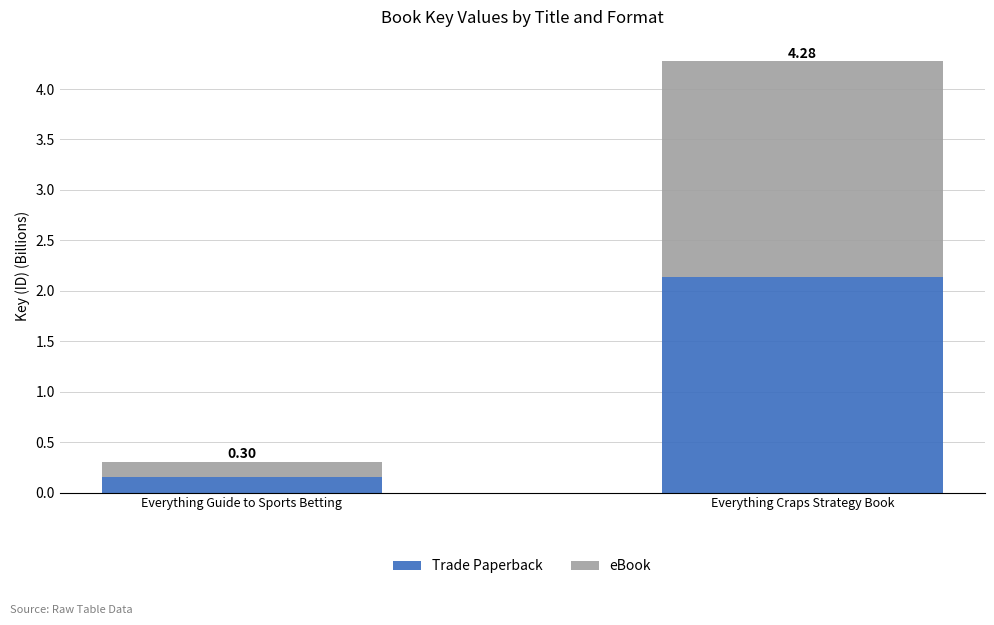

At which label does eBook first exceed 2?

Everything Craps Strategy Book